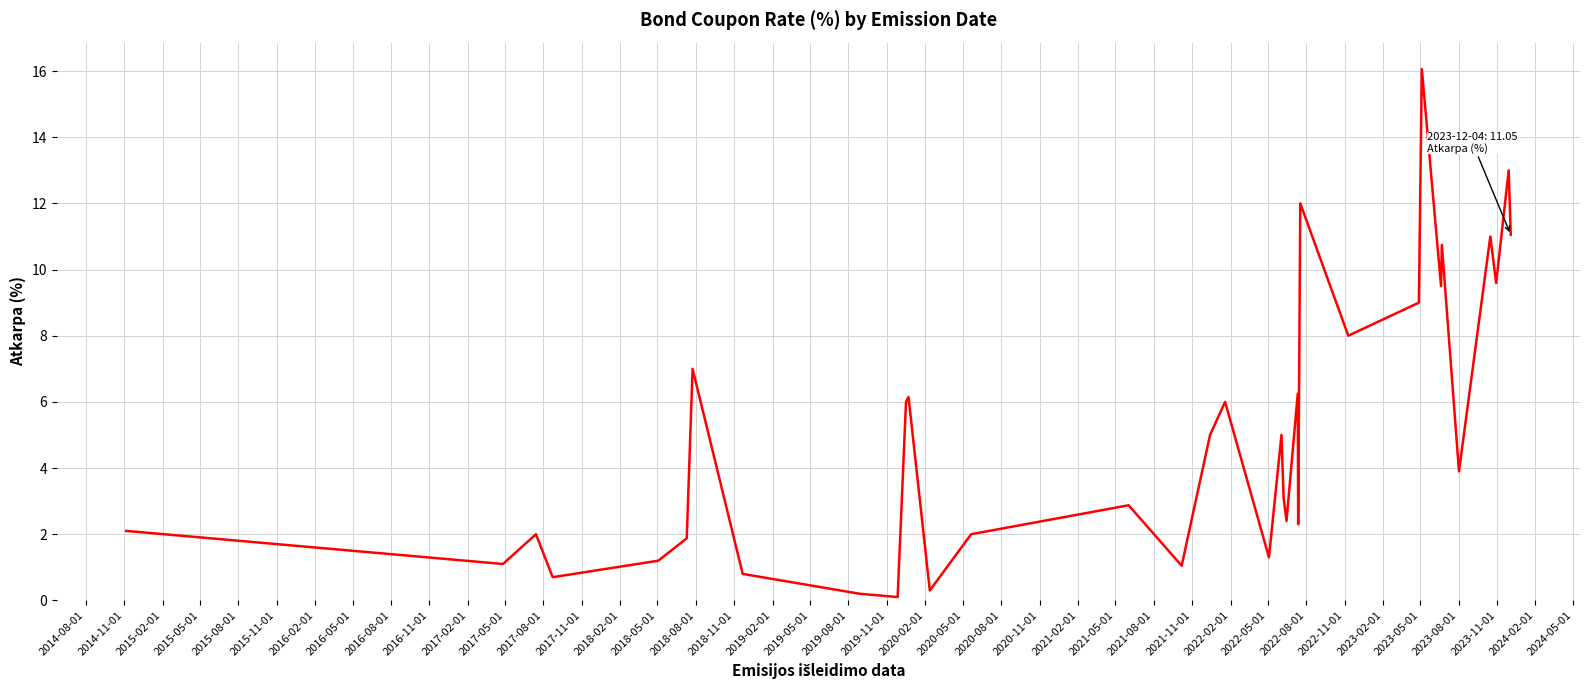

What is the difference between the maximum and minimum values?

16.0